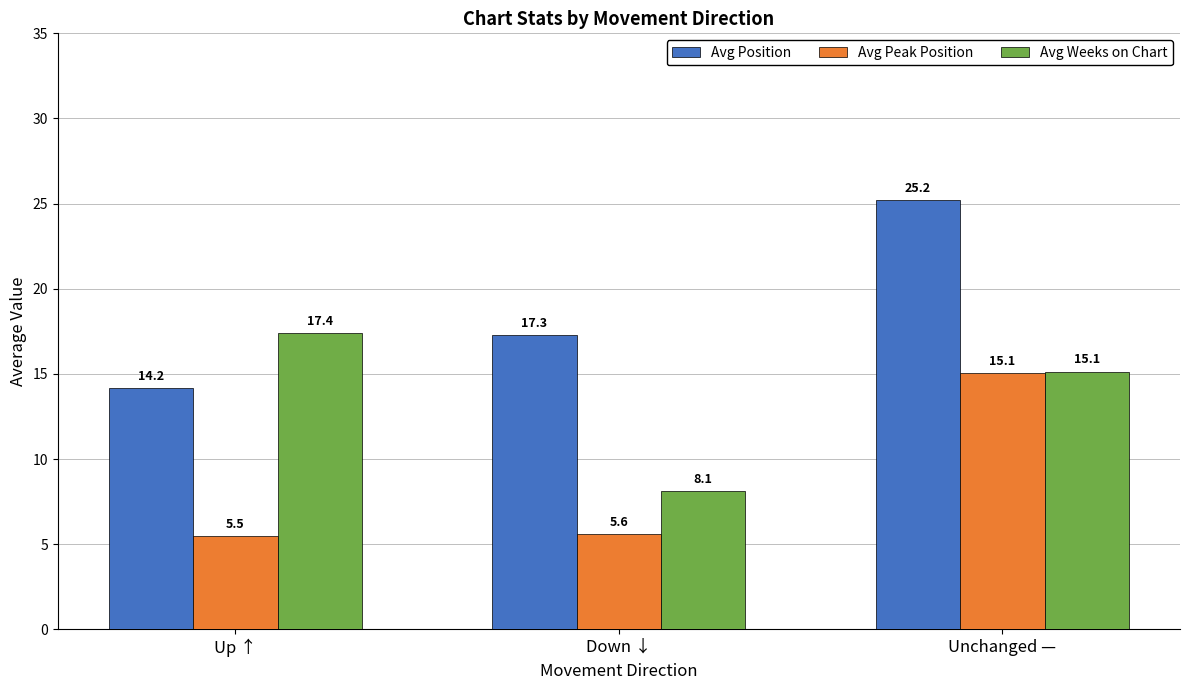

Which series has the widest spread of values?

Avg Position